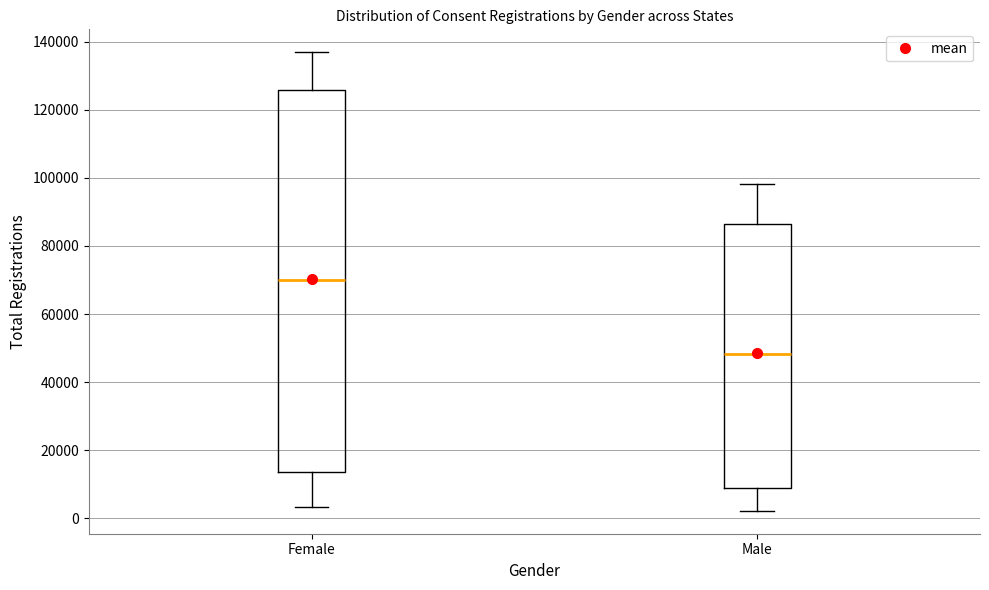

Comparing the boxes themselves (not the whiskers), which one is the tallest?

Female